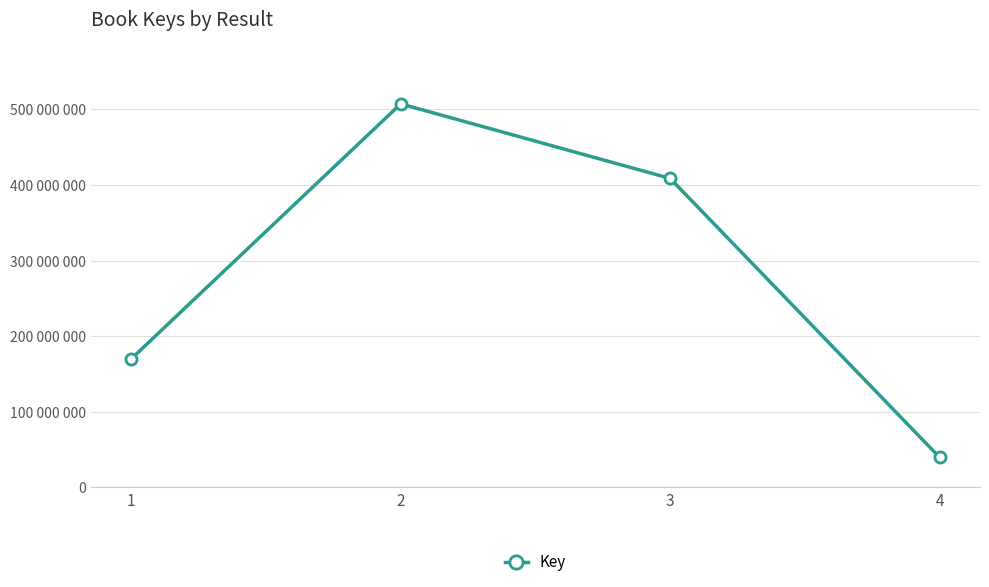

What is the minimum value shown in the chart?

39550677